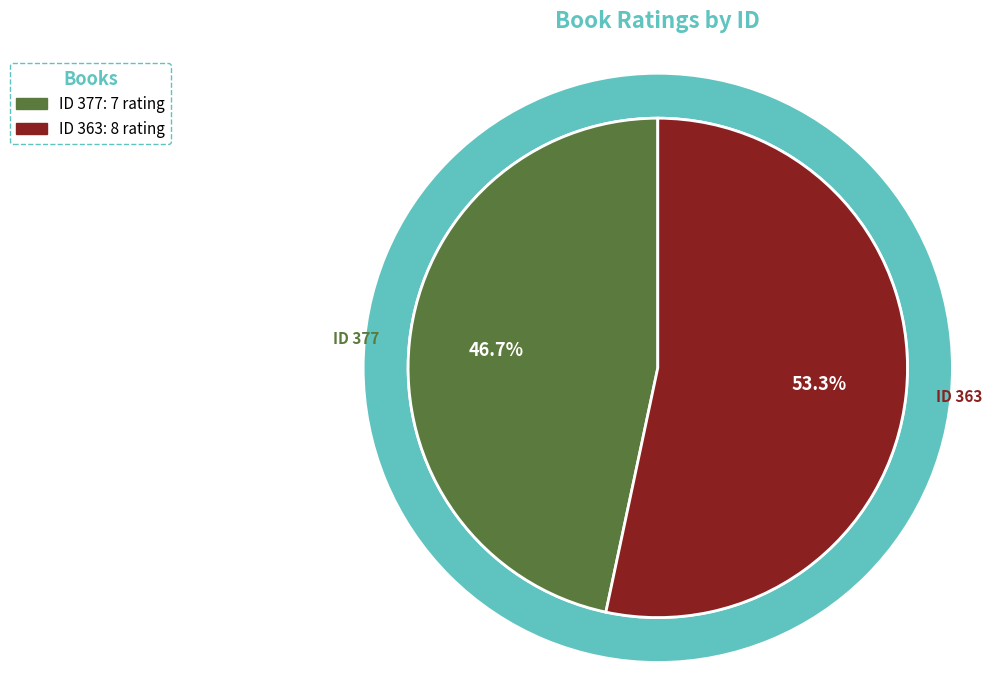

Rank the categories by value from lowest to highest.

377, 363